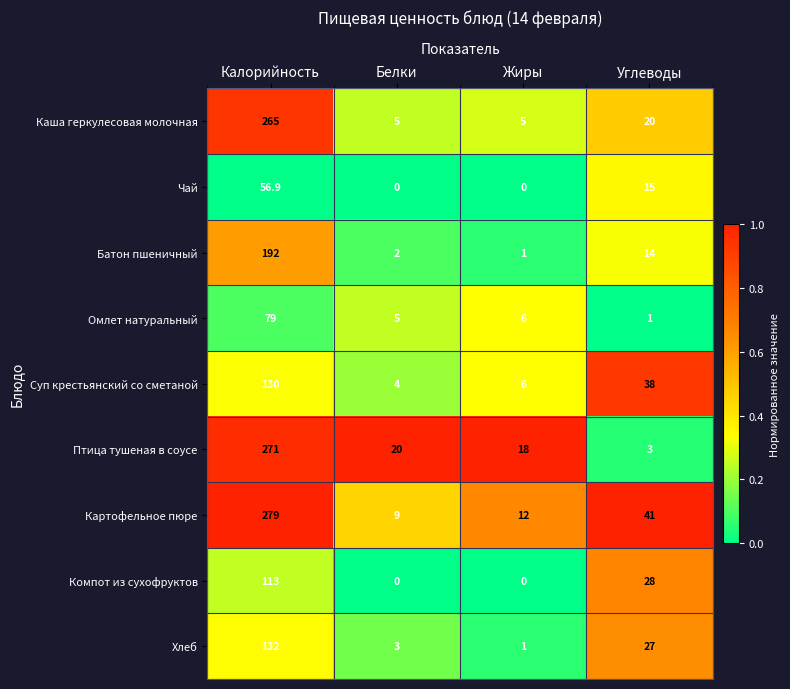

At which category is the sum across all series the highest?

Калорийность